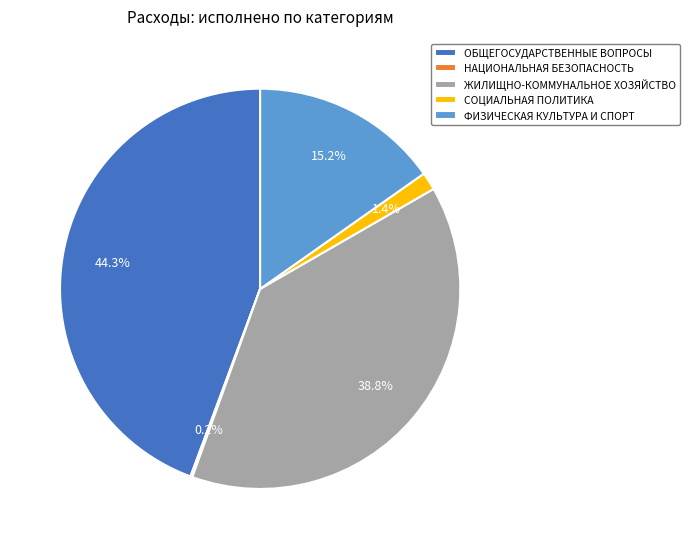

True or false: СОЦИАЛЬНАЯ ПОЛИТИКА accounts for 11% of the total.

False